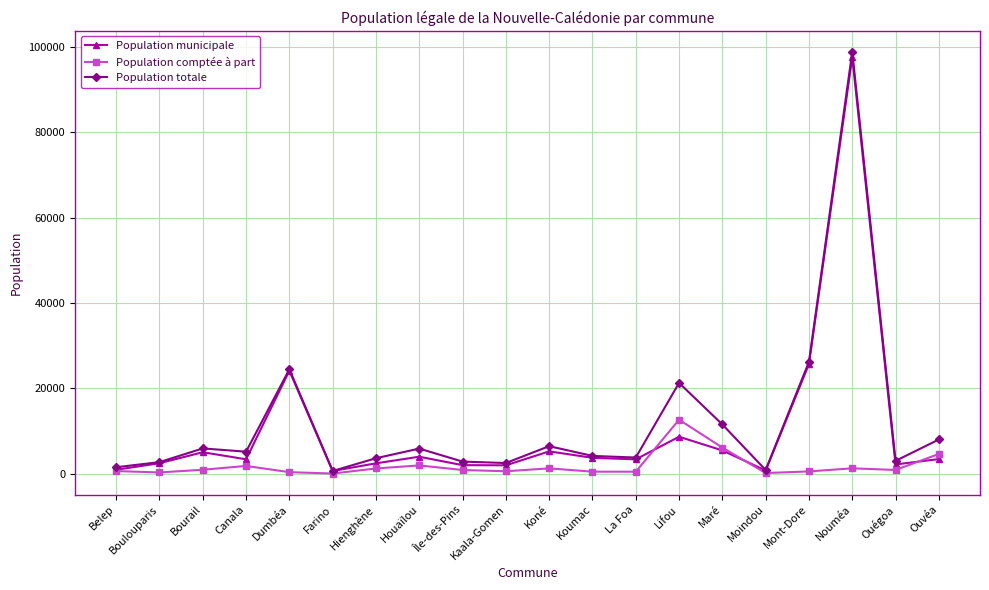

How many series are shown in this chart?

3